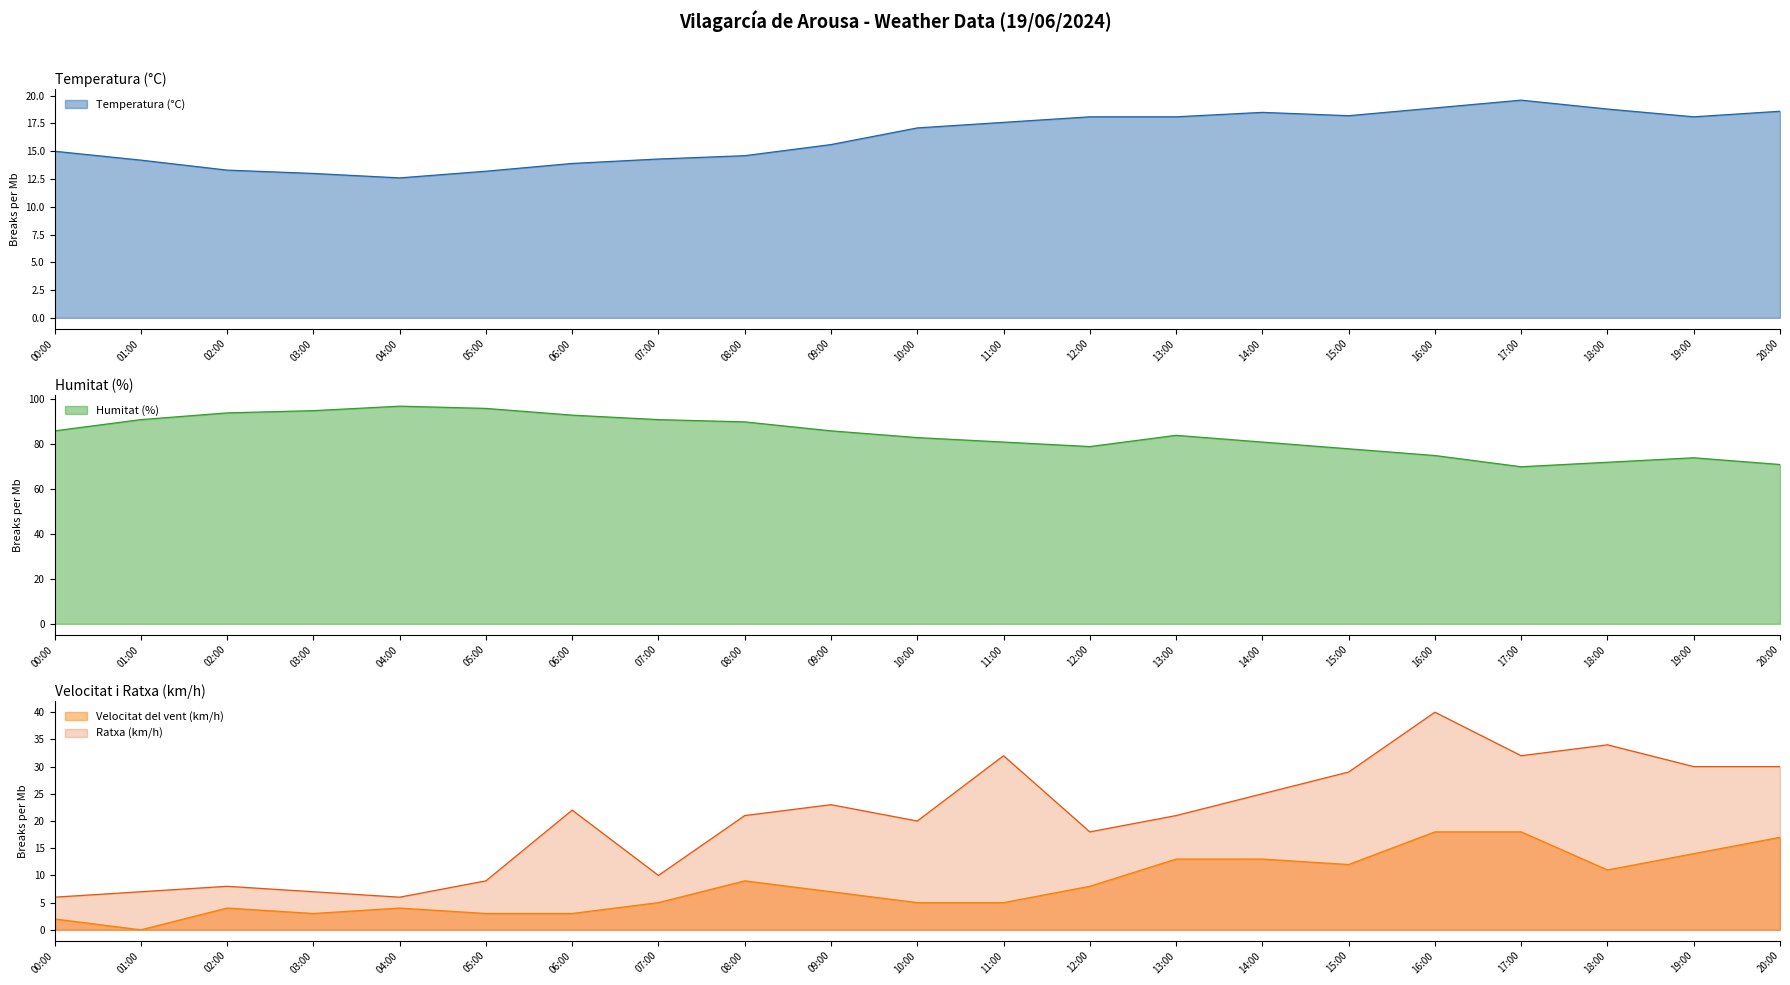

What position from the left is 02:00?

3